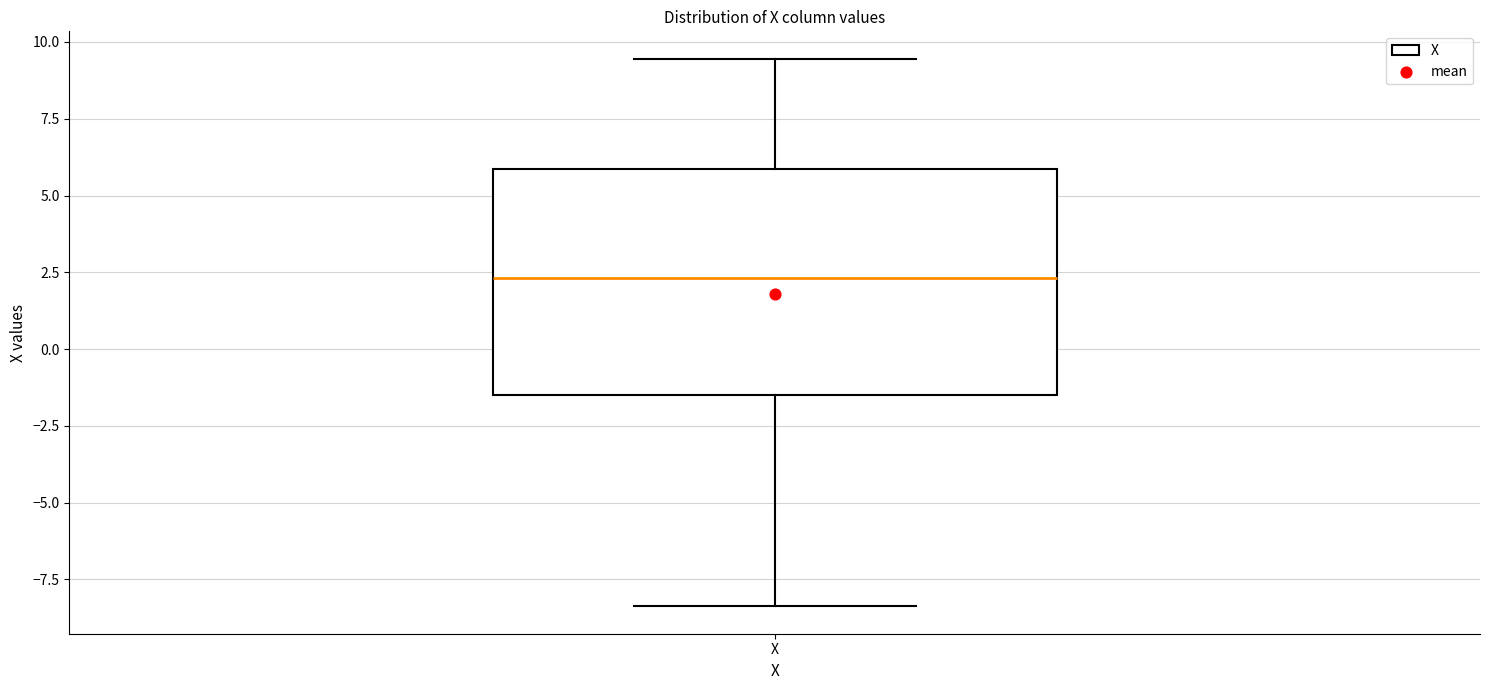

Where does the median line of the box for X sit on the y-axis? The values are not printed on the chart, so give them approximately, as read against the axis.

2.5